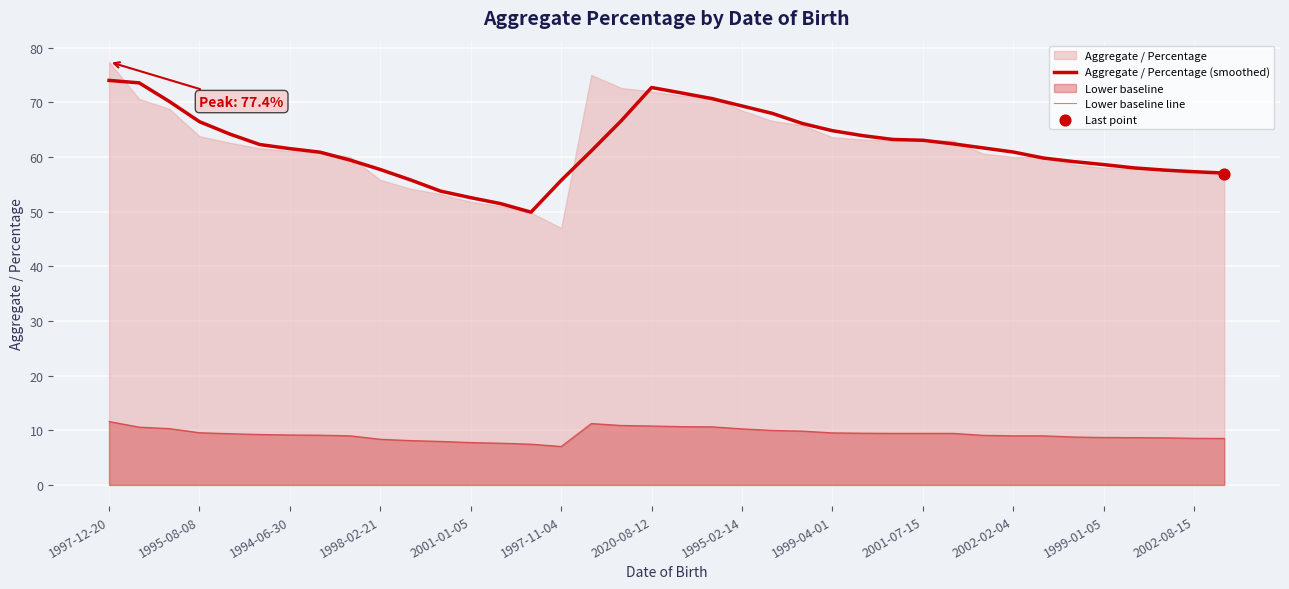

Is the value of Aggregate / Percentage (smoothed) at 29 greater than the value of Lower baseline line at 30?

Yes